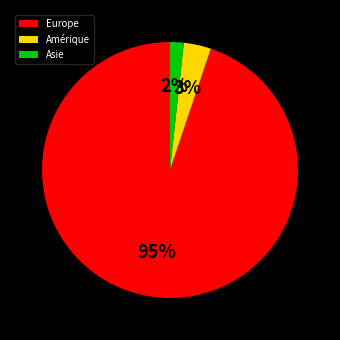

The Europe slice represents 89% of the pie. True or false?

False